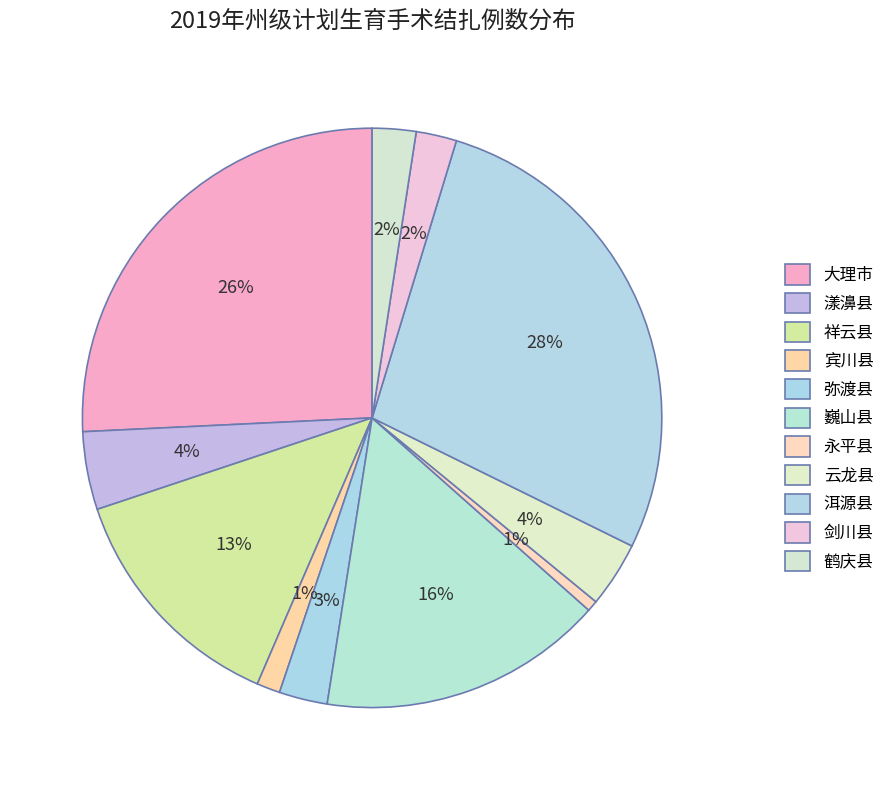

Combined, do 永平县 and 宾川县 account for over 50%?

No